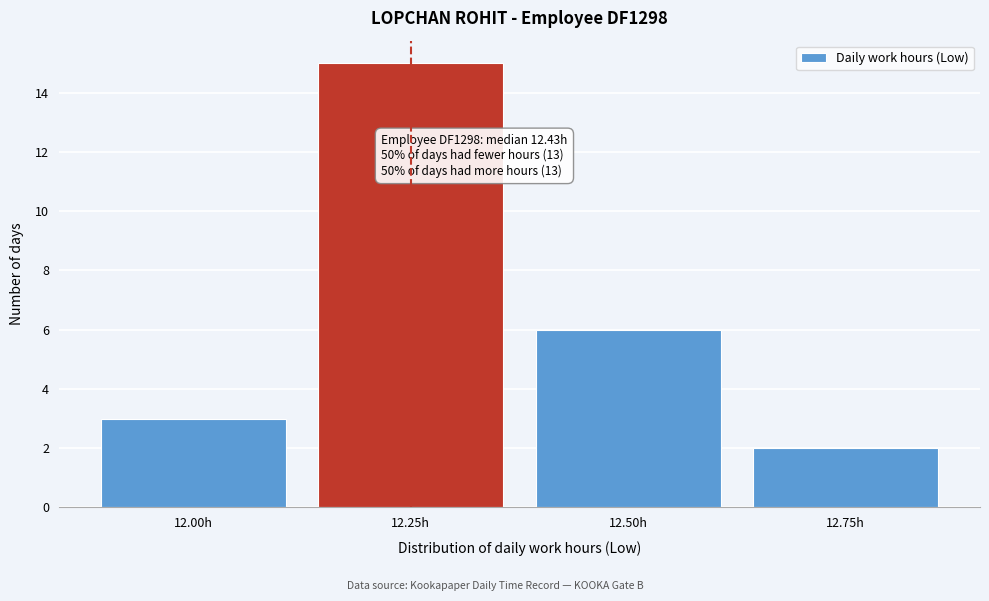

Reading left to right, extract all data points from this chart.

12.00h=3	12.25h=15	12.50h=6	12.75h=2